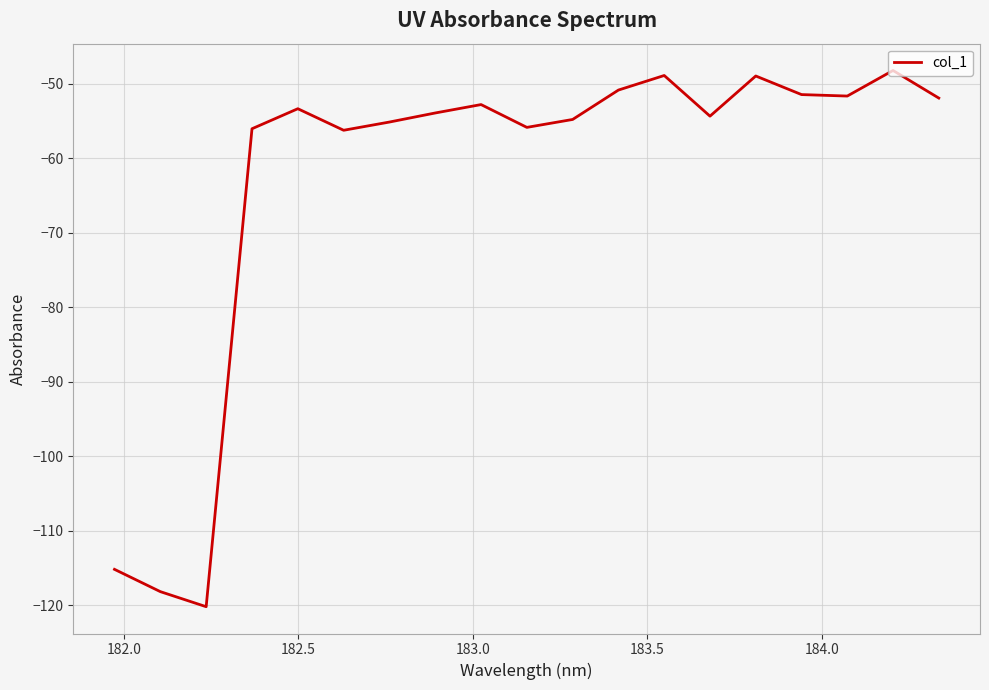

What is the difference between the maximum and minimum values?

71.9